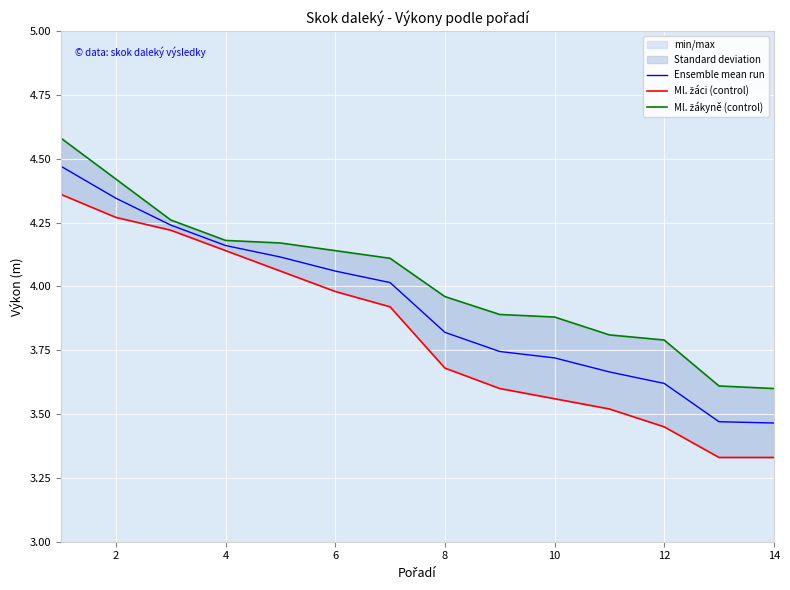

True or false: Ml. žákyně (control) and Ml. žáci (control) intersect in this chart.

False